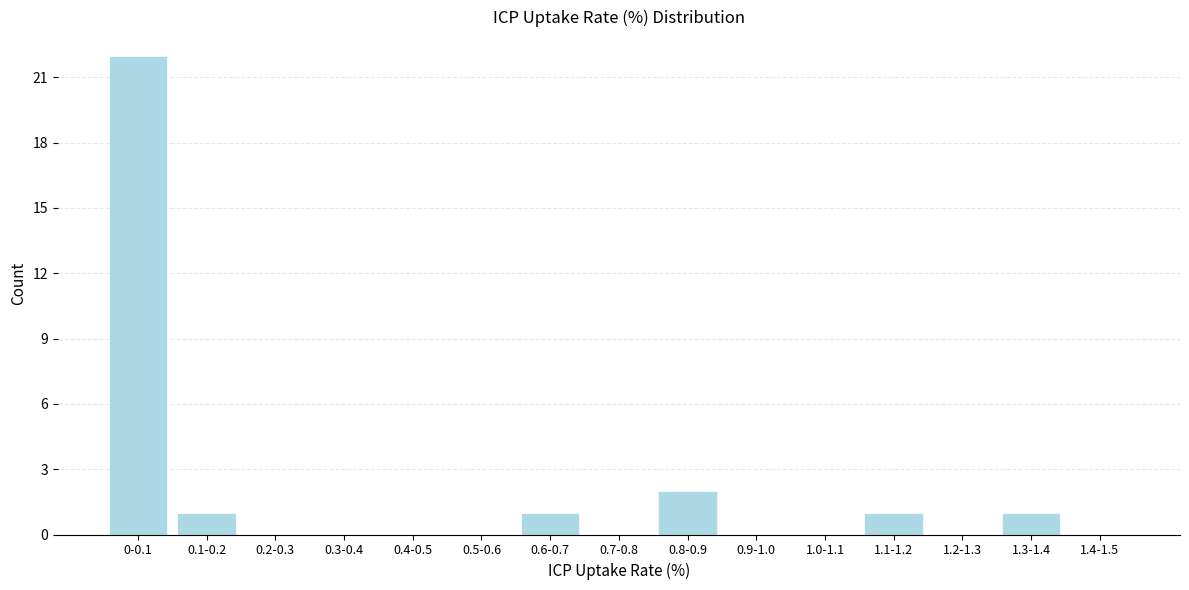

Reading left to right, transcribe all the data shown in this chart.

0-0.1=22	0.1-0.2=1	0.2-0.3=0	0.3-0.4=0	0.4-0.5=0	0.5-0.6=0	0.6-0.7=1	0.7-0.8=0	0.8-0.9=2	0.9-1.0=0	1.0-1.1=0	1.1-1.2=1	1.2-1.3=0	1.3-1.4=1	1.4-1.5=0